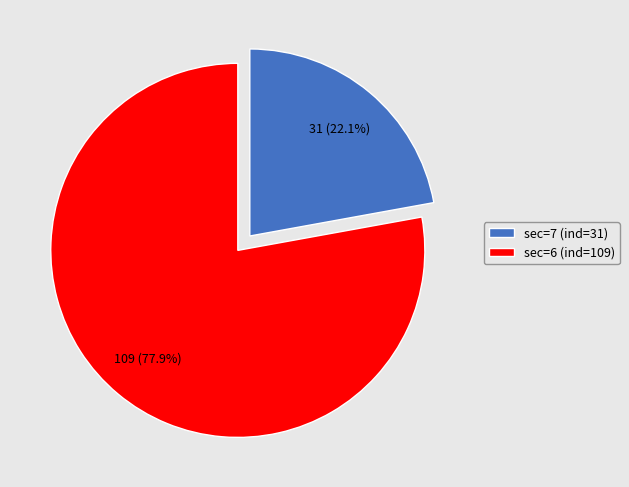

What percentage is NOT represented by sec=6 (ind=109)?

22.1%